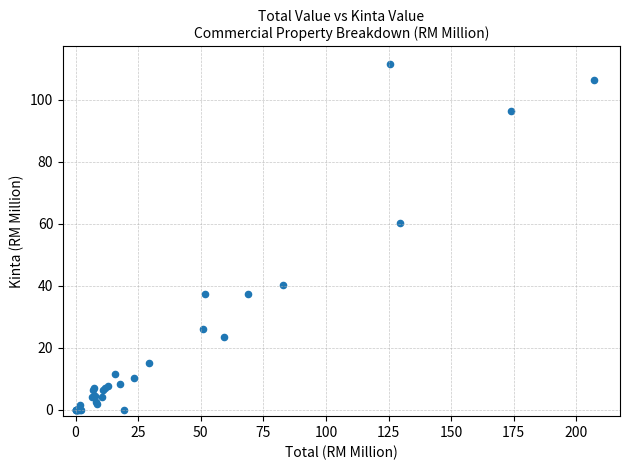

What Y value in the scatter plot is closest to 55?

60.4